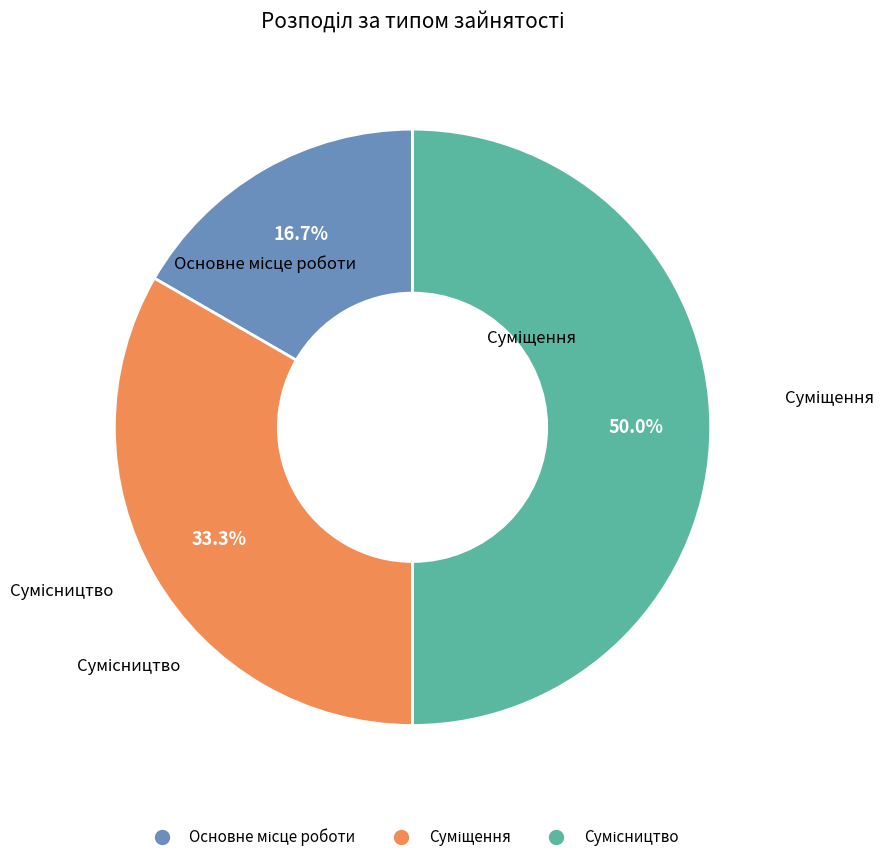

Between Основне місце роботи and Суміщення, which is larger?

Суміщення